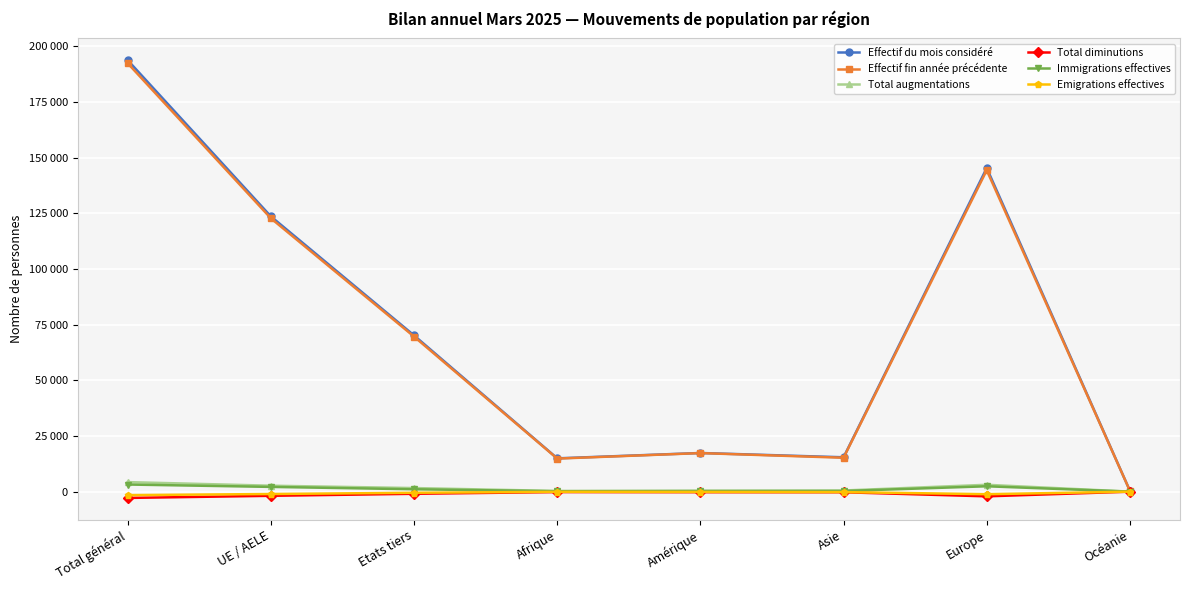

Which series has the widest spread of values?

Effectif du mois considéré